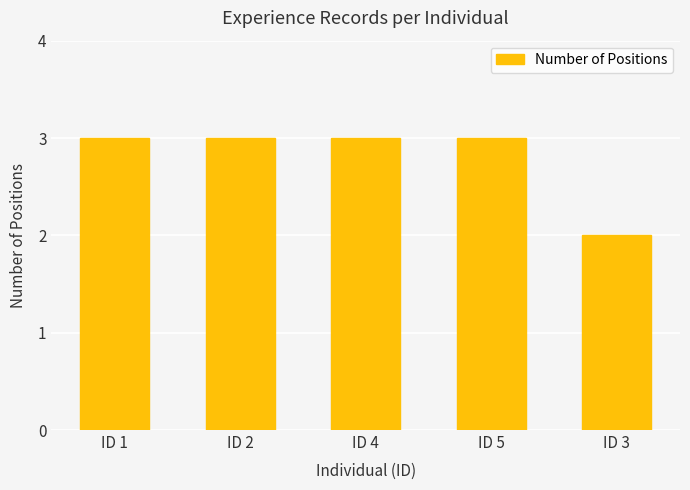

Approximately how many times larger is the value at ID 2 compared to ID 5?

1.0